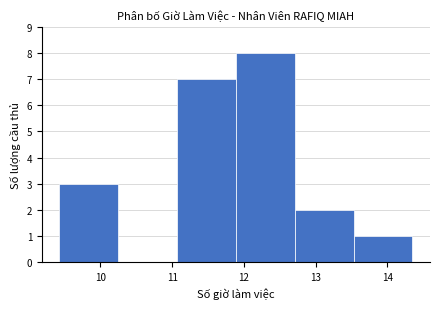

Over which range of the x-axis is the bar tallest?

11.89 to 12.71